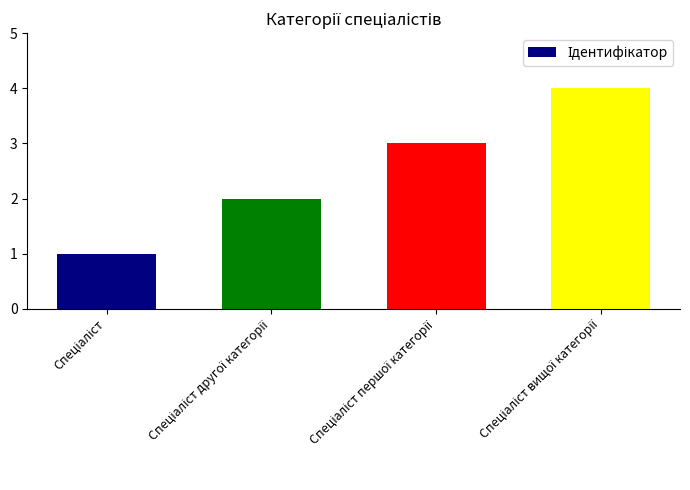

What is the greatest value displayed?

4